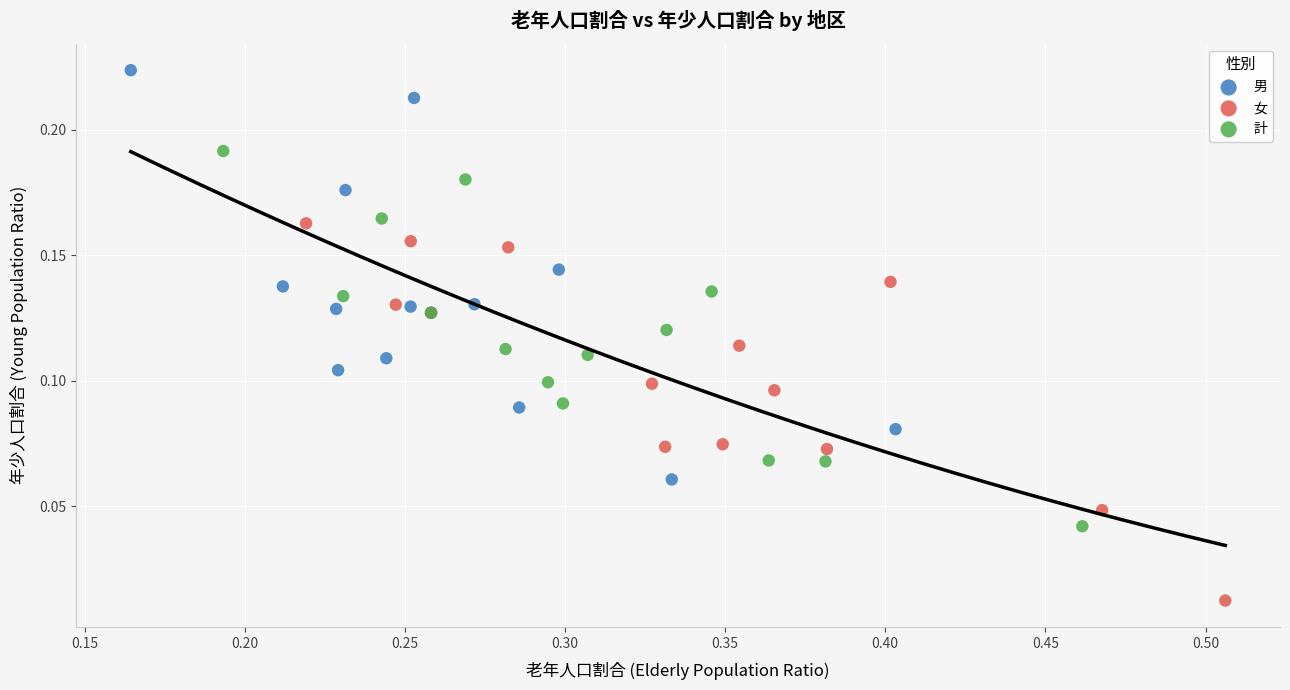

Which series reaches the maximum Y coordinate?

男